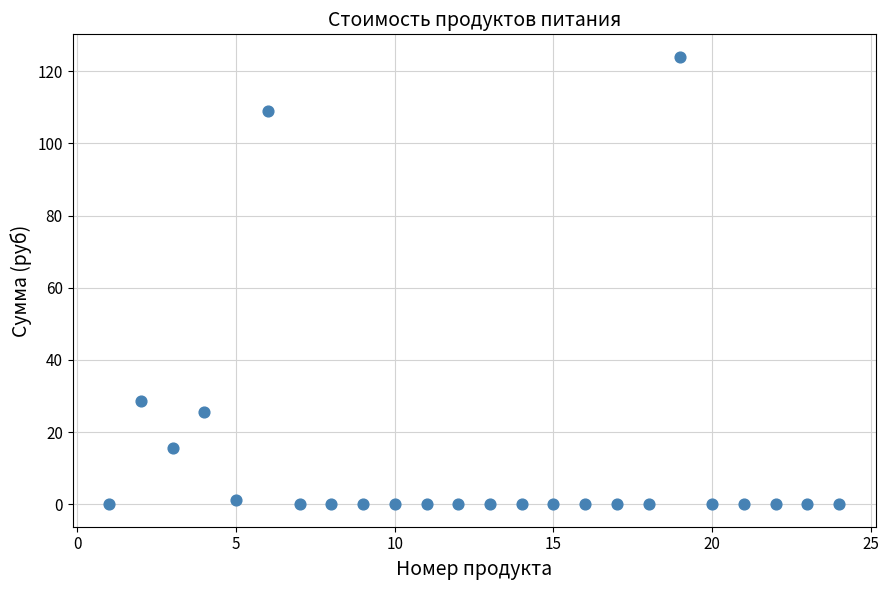

What Y value in the scatter plot is closest to 62?

28.6